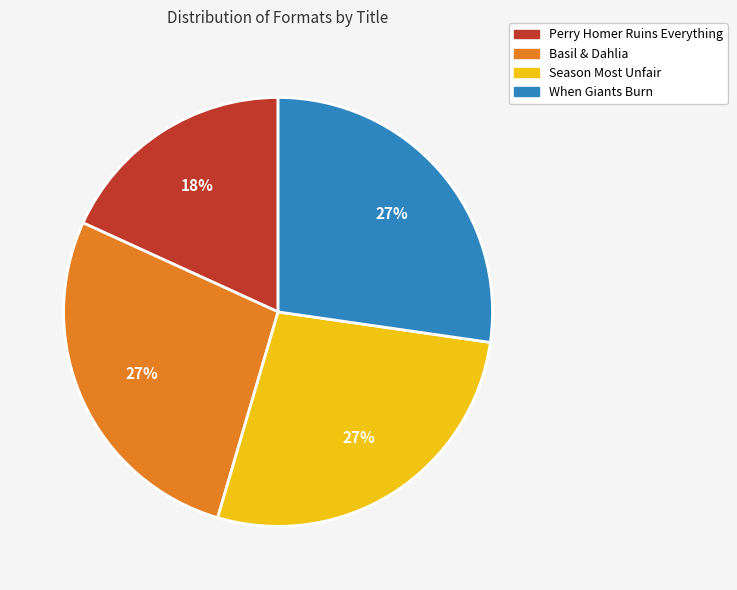

Does any single category account for the majority?

No